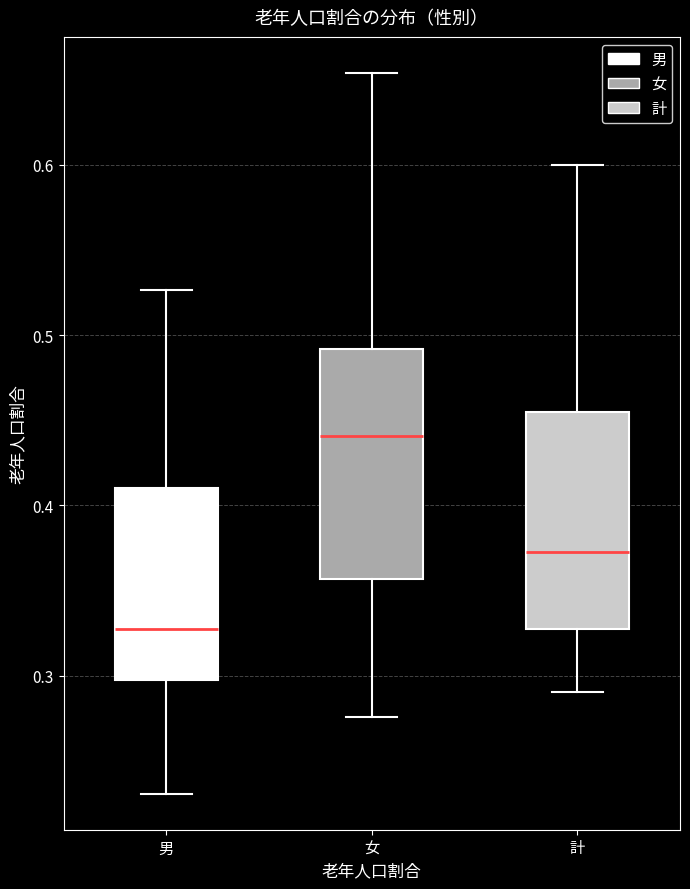

Reading left to right, transcribe this box plot: for each box, give where its median line is, the range the box spans, and where its two whiskers end, as read against the y-axis. The values are not printed on the chart, so give them approximately, as read against the axis.

男: median 0.33, box 0.30 to 0.41, whiskers 0.23 to 0.53
女: median 0.44, box 0.36 to 0.49, whiskers 0.28 to 0.65
計: median 0.37, box 0.33 to 0.45, whiskers 0.29 to 0.60